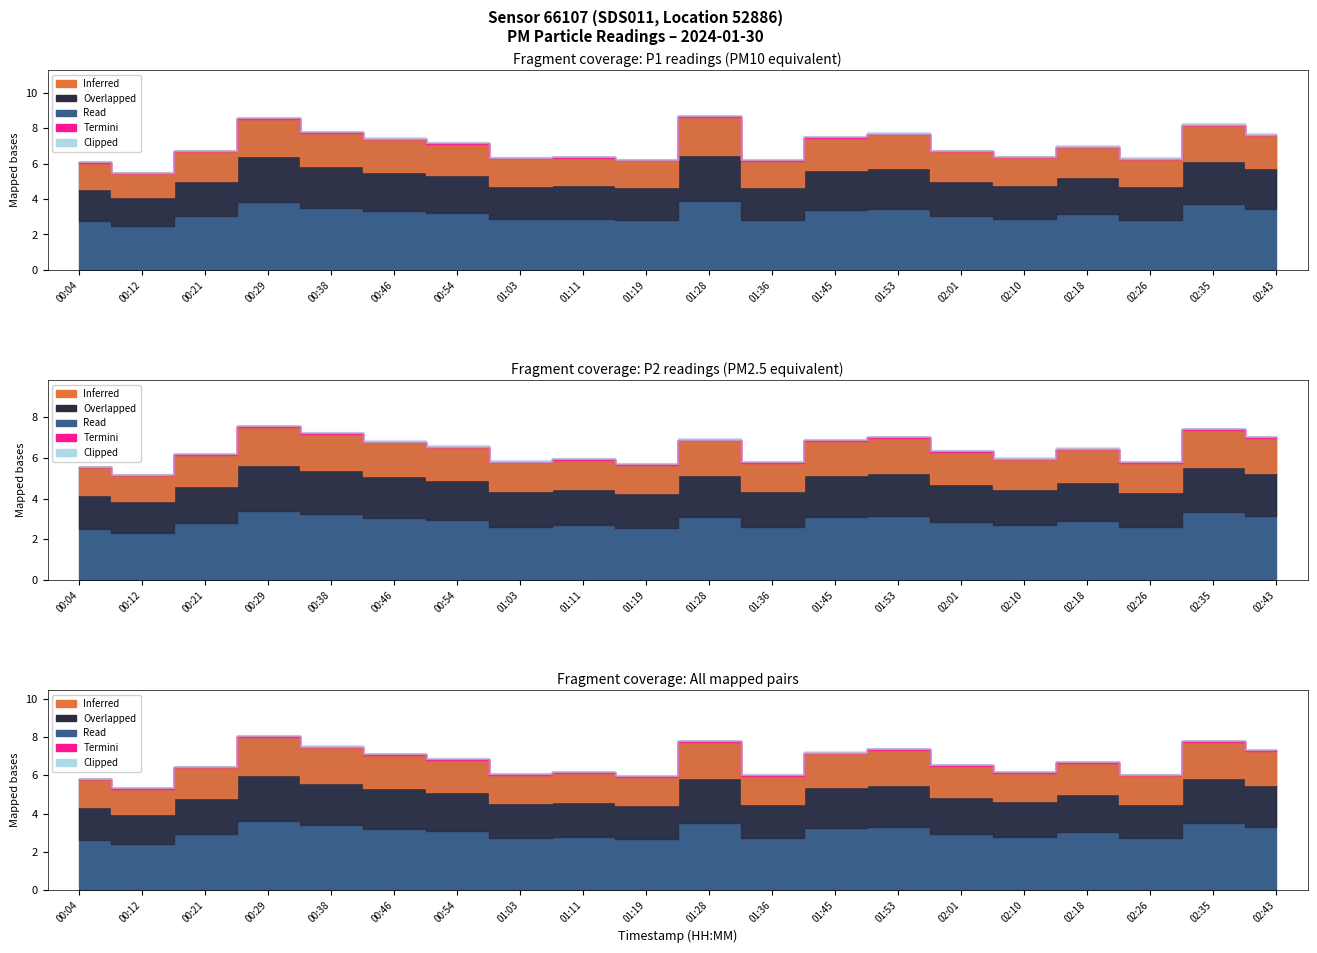

What is the difference between the second highest and second lowest values in the P1 series?

2.5